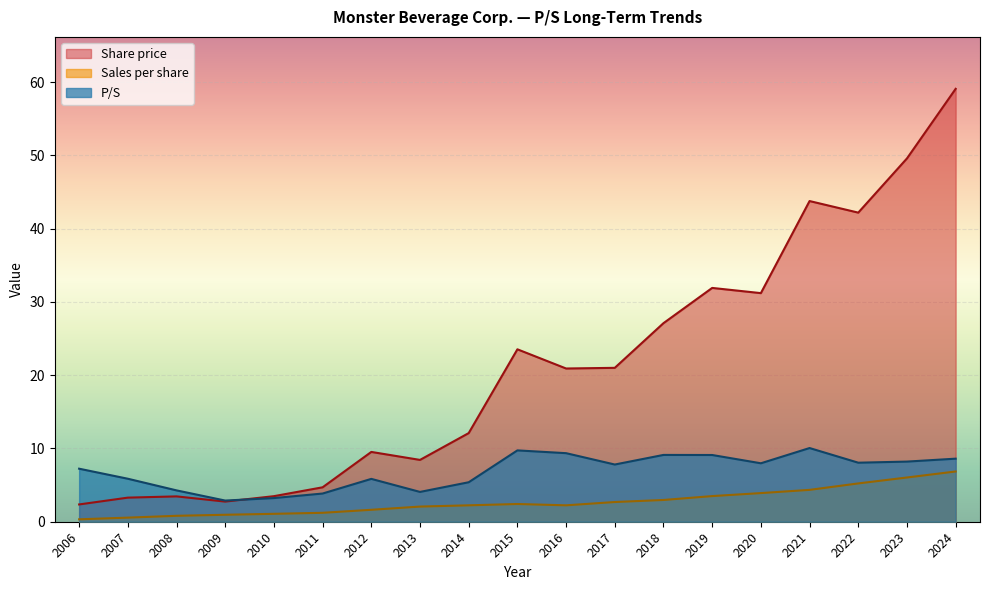

What are all the series names shown in the legend?

Share price, Sales per share, P/S